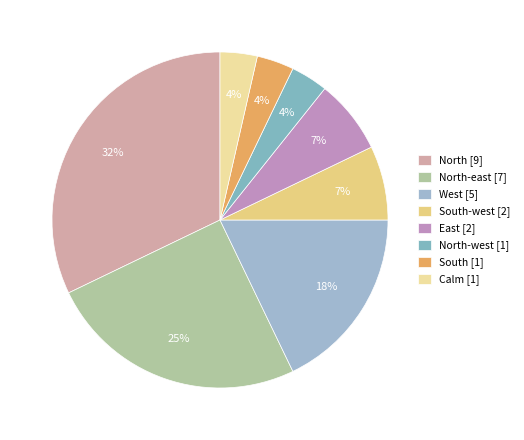

Count the number of slices in the pie.

8